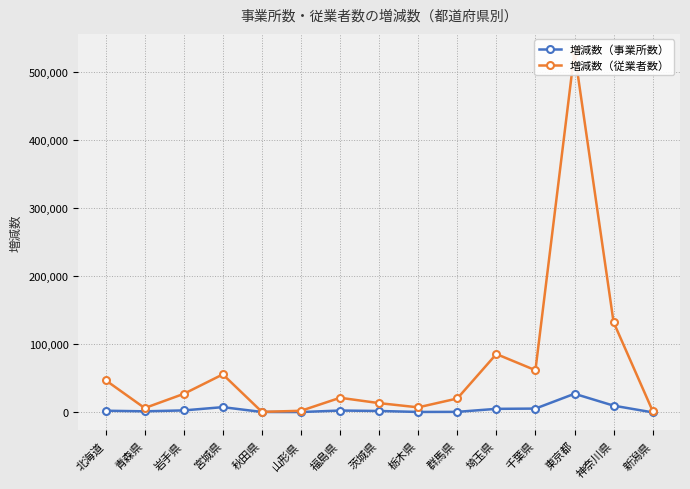

In 増減数（事業所数）, how many points are lower than both neighbors (excluding endpoints)?

3